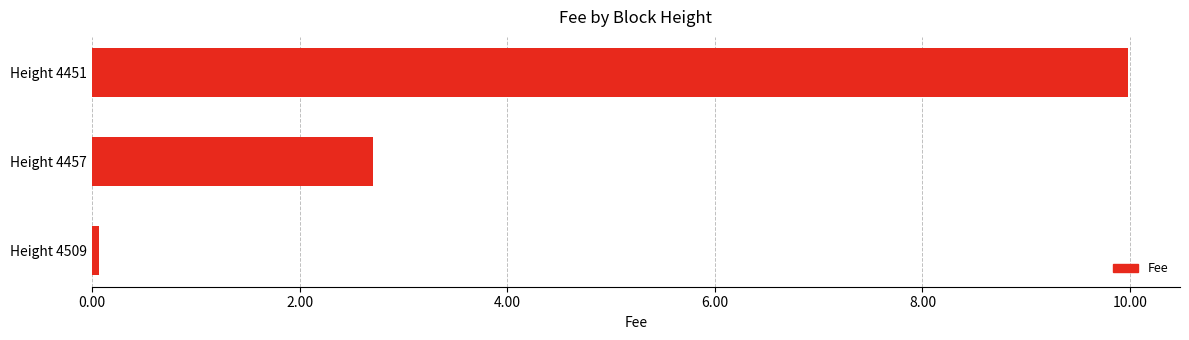

What is the minimum value shown in the chart?

0.1